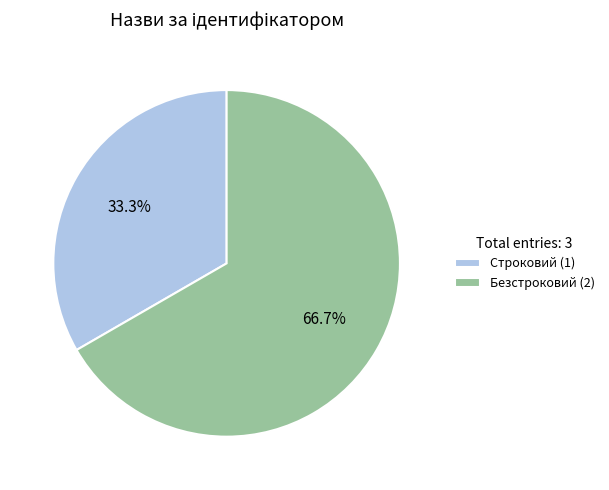

To the nearest percent, what is the combined percentage of Безстроковий and Строковий?

100%